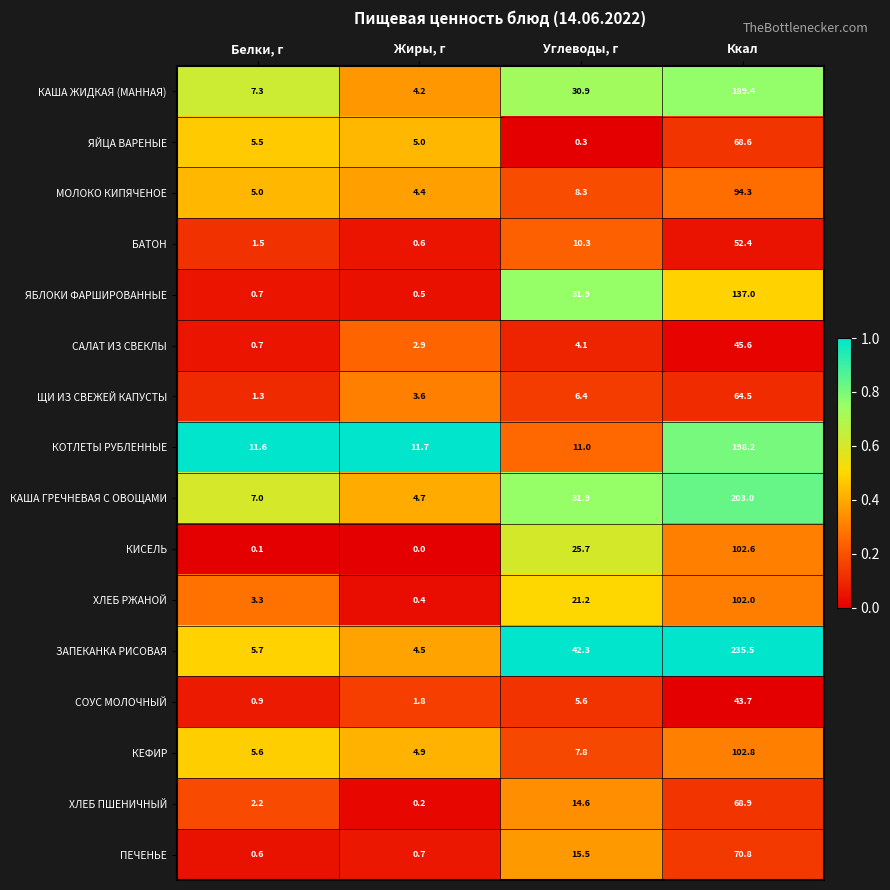

At which label is КЕФИР closest to 53?

Углеводы, г